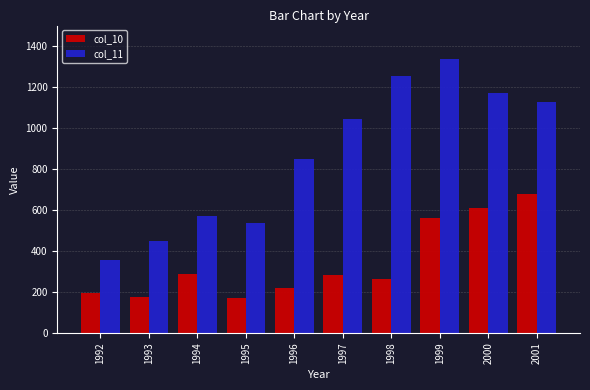

True or false: col_11 has a value of 299 at 1994.

False